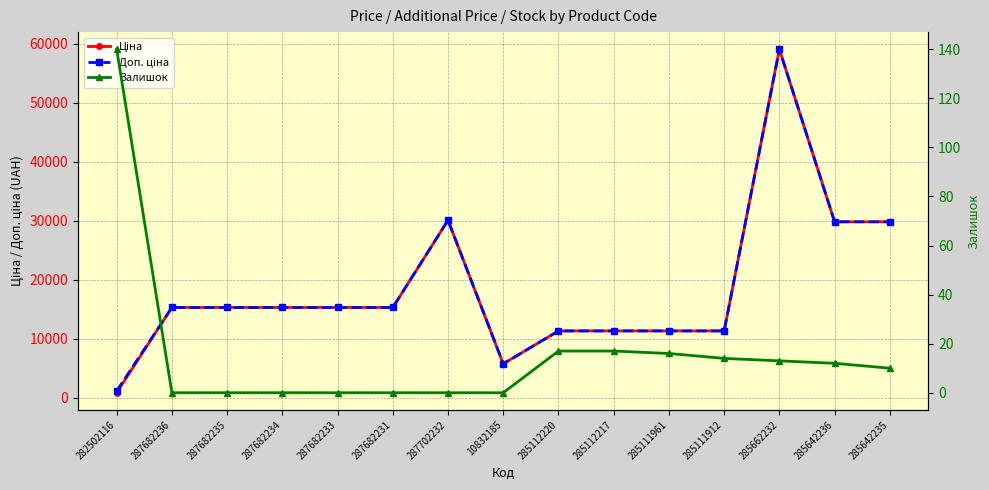

Rank the series at 285662232 from lowest to highest value.

Залишок, Ціна, Доп. ціна